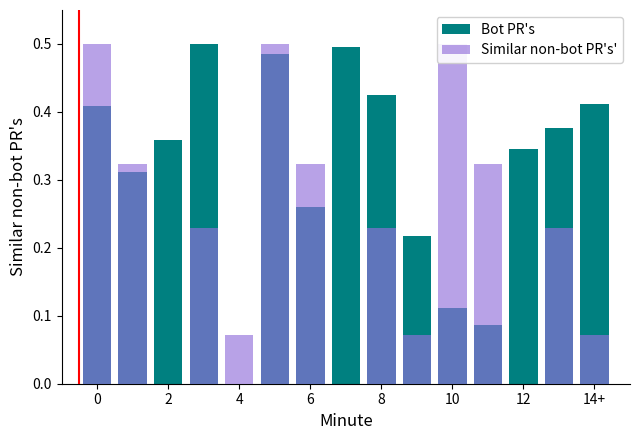

At which category is the sum across all series the highest?

10